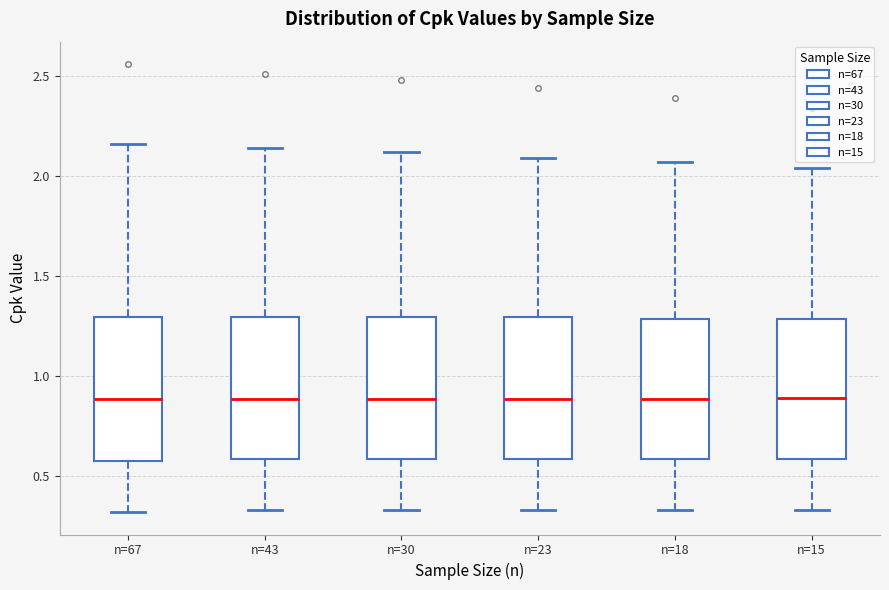

Where does the median line of the box for n=30 sit on the y-axis? The values are not printed on the chart, so give them approximately, as read against the axis.

0.90